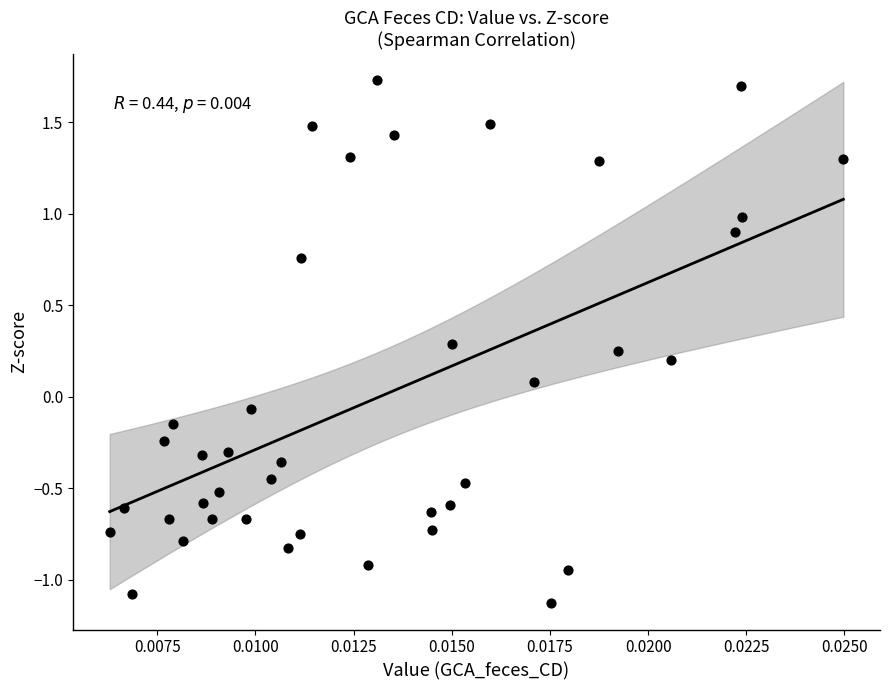

How many data points are displayed?

40